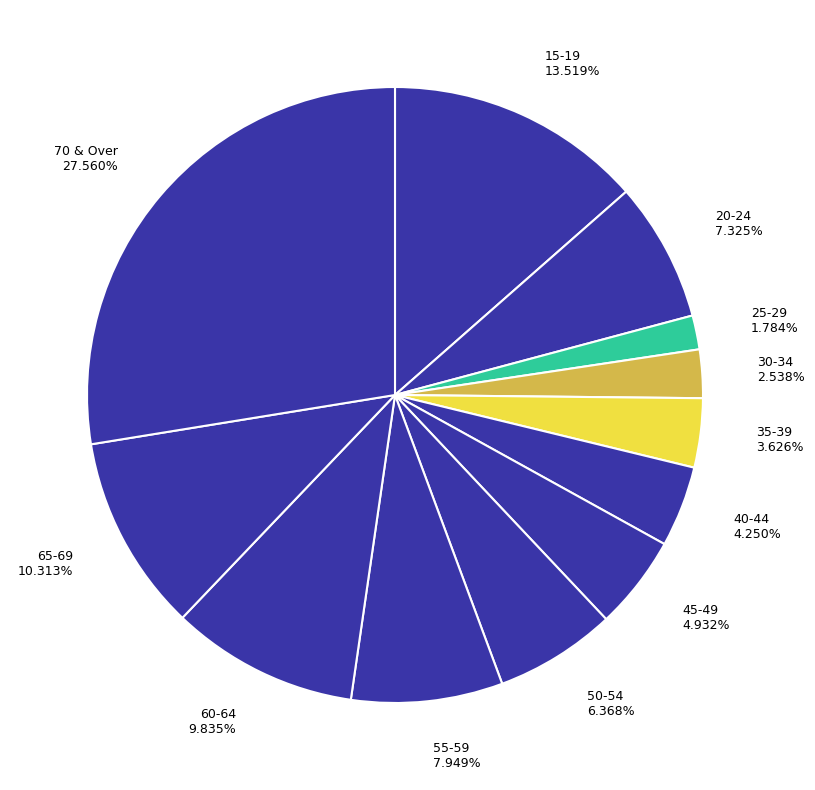

How much of the chart is everything except 30-34?

97.5%